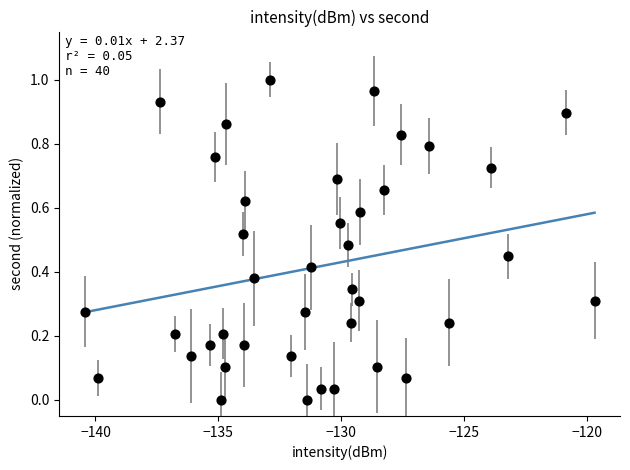

What is the range of X values (max minus min)?

20.8